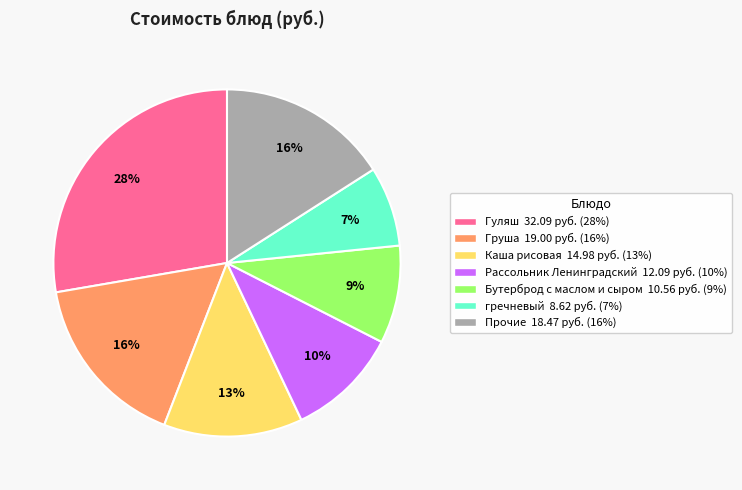

To the nearest percent, what is the average slice percentage?

14%